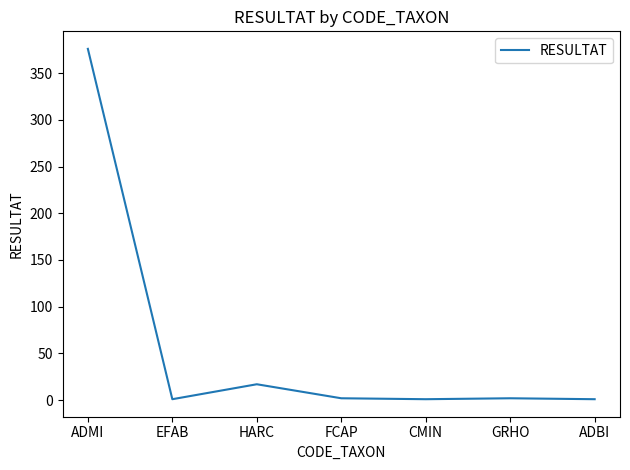

What is the change in value from GRHO to ADBI?

-1